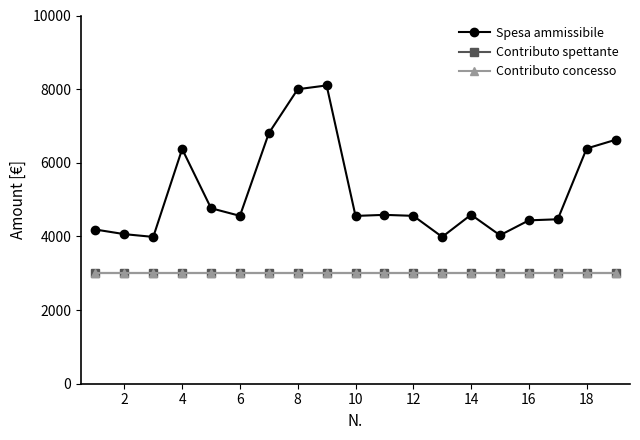

Does the chart have visible grid lines?

No